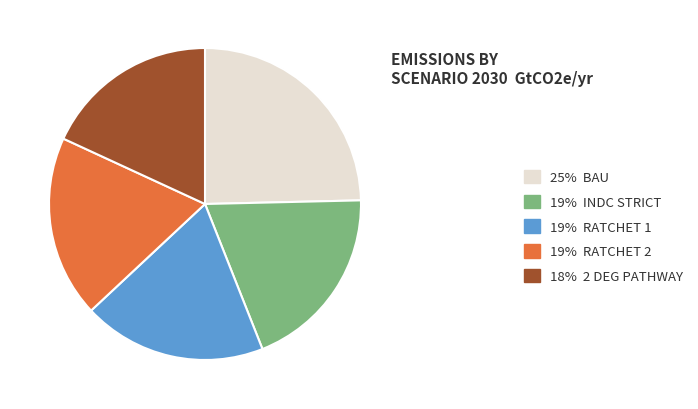

How many segments does this pie chart have?

5